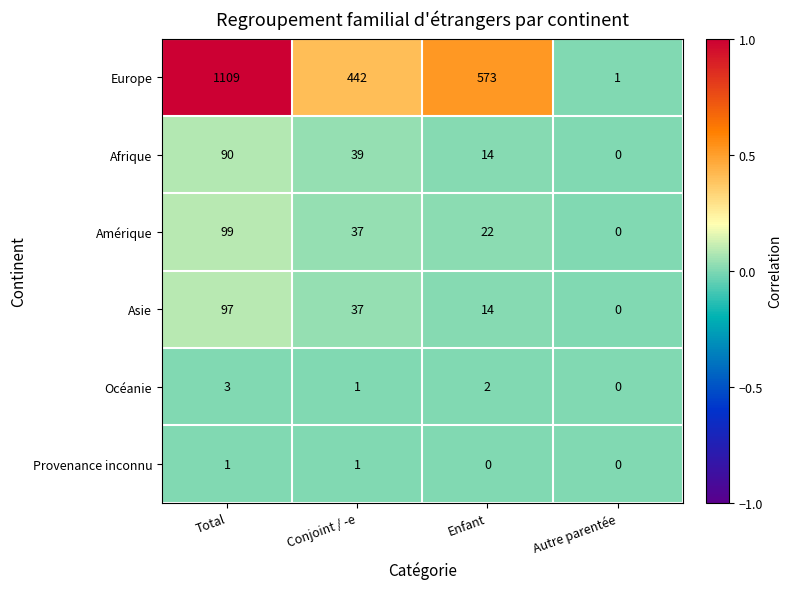

Rank the series by their maximum value, from lowest to highest.

Provenance inconnu, Océanie, Afrique, Asie, Amérique, Europe